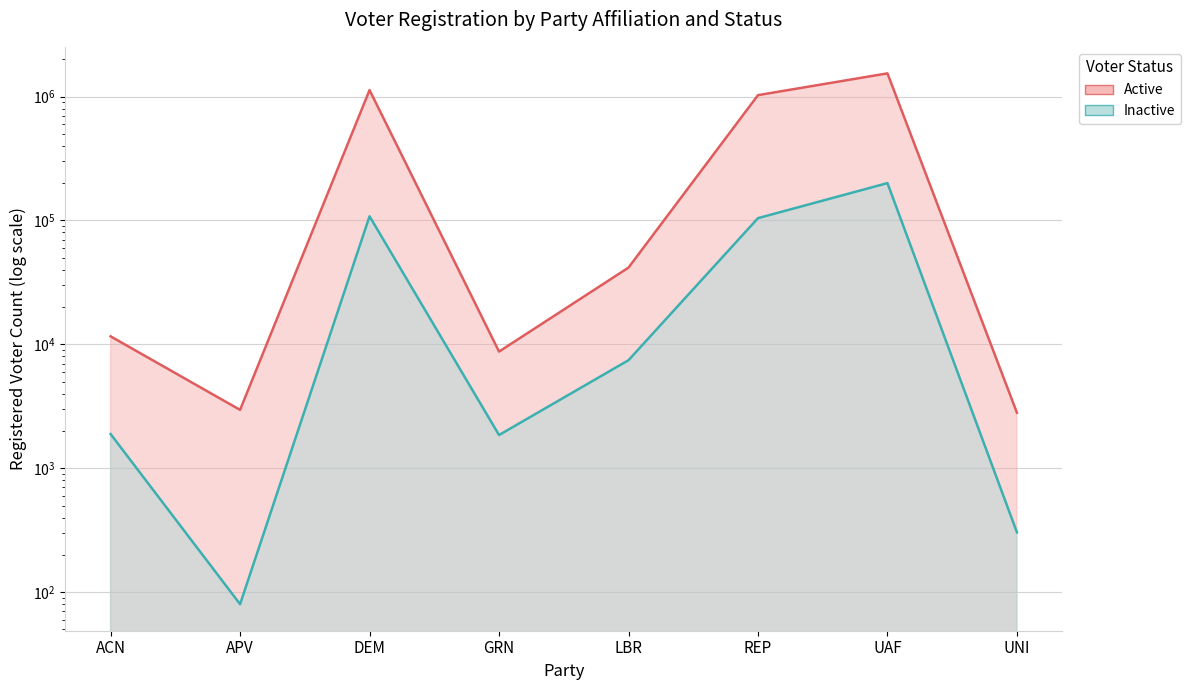

Reading right to left, extract all data points from this chart.

Active (line): UNI=2808	UAF=1538251	REP=1026290	LBR=41630	GRN=8741	DEM=1128002	APV=2959	ACN=11603
Inactive (line): UNI=304	UAF=200161	REP=104371	LBR=7448	GRN=1855	DEM=108092	APV=80	ACN=1889